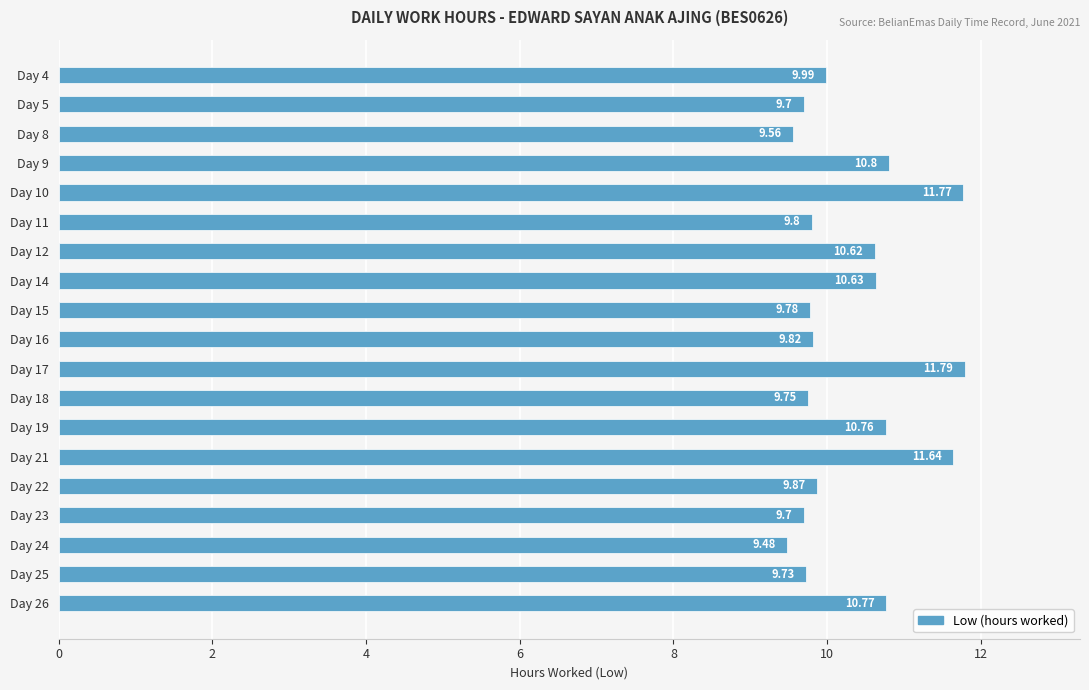

What is the difference between the maximum and minimum values?

2.3